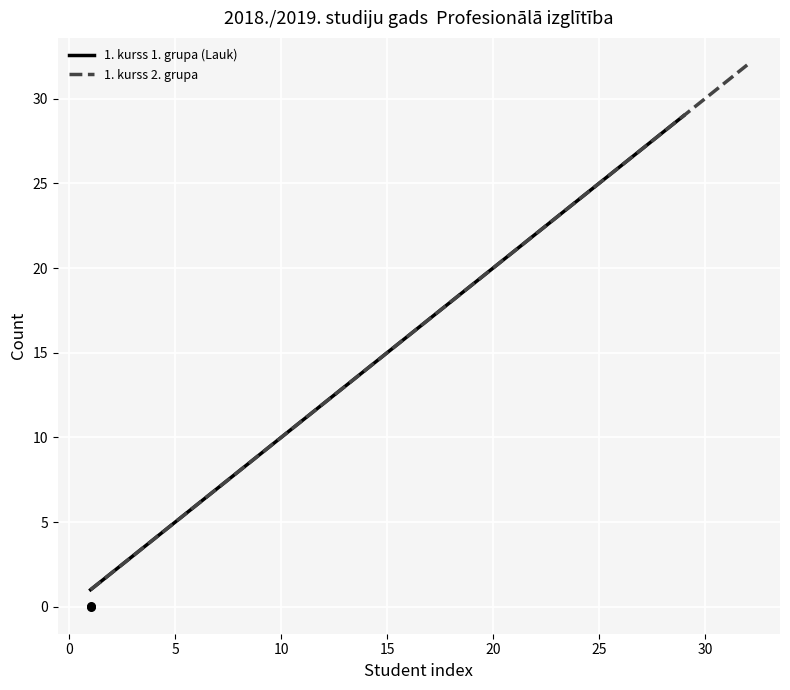

Which has a higher value, 12 or 1?

12